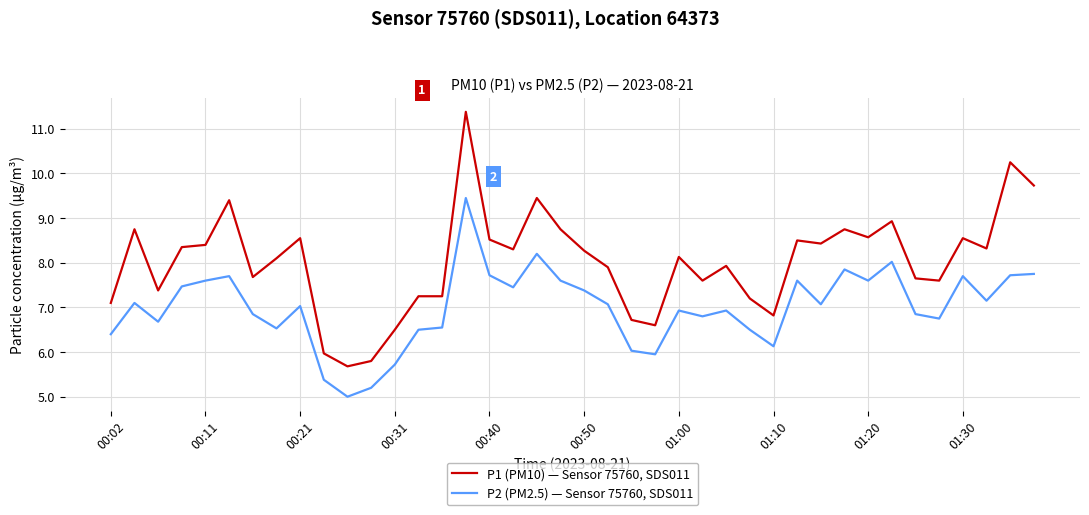

Rank the series by their maximum value, from highest to lowest.

P1 (PM10) — Sensor 75760, SDS011, P2 (PM2.5) — Sensor 75760, SDS011